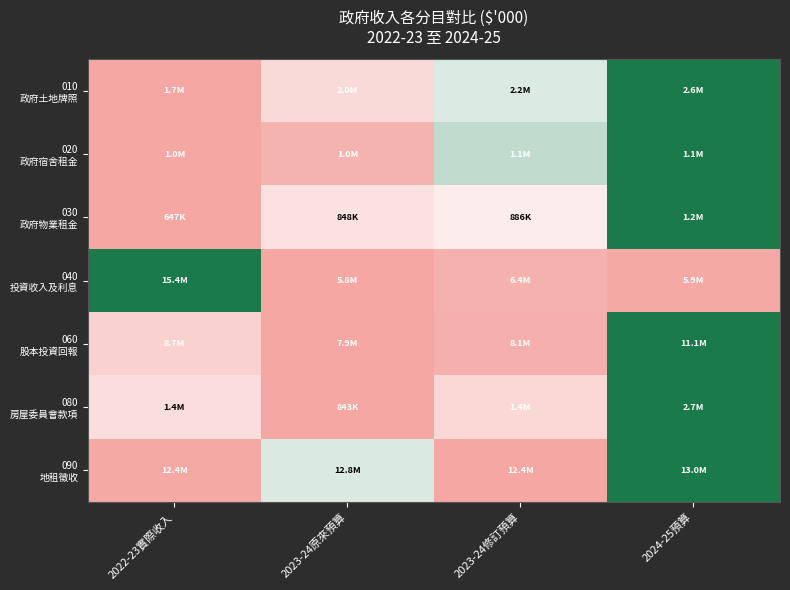

Which has a higher value, 2023-24修訂預算 or 2024-25預算?

2024-25預算